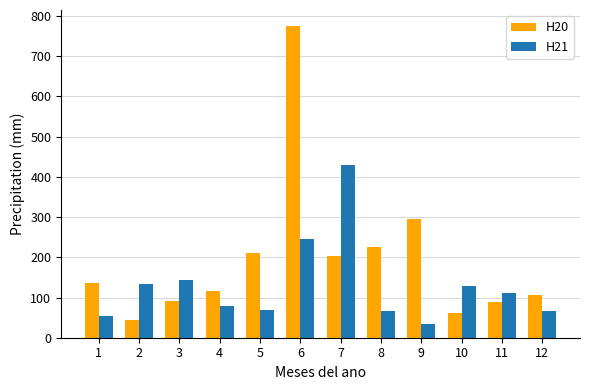

What is the total value across all series at 4?

195.5